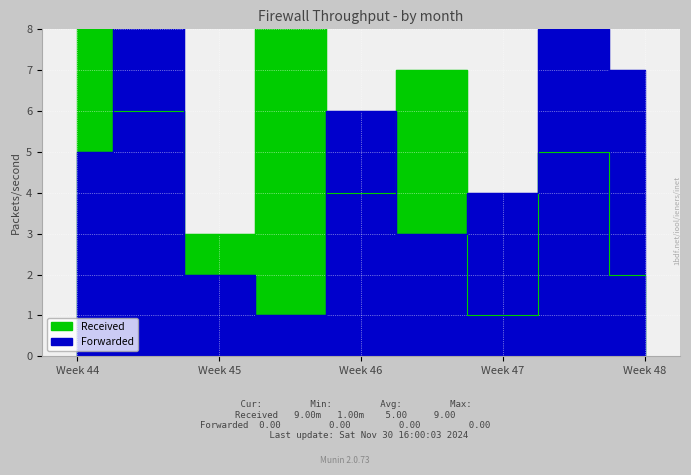

True or false: Received has a value of 1 at Week 46.

False